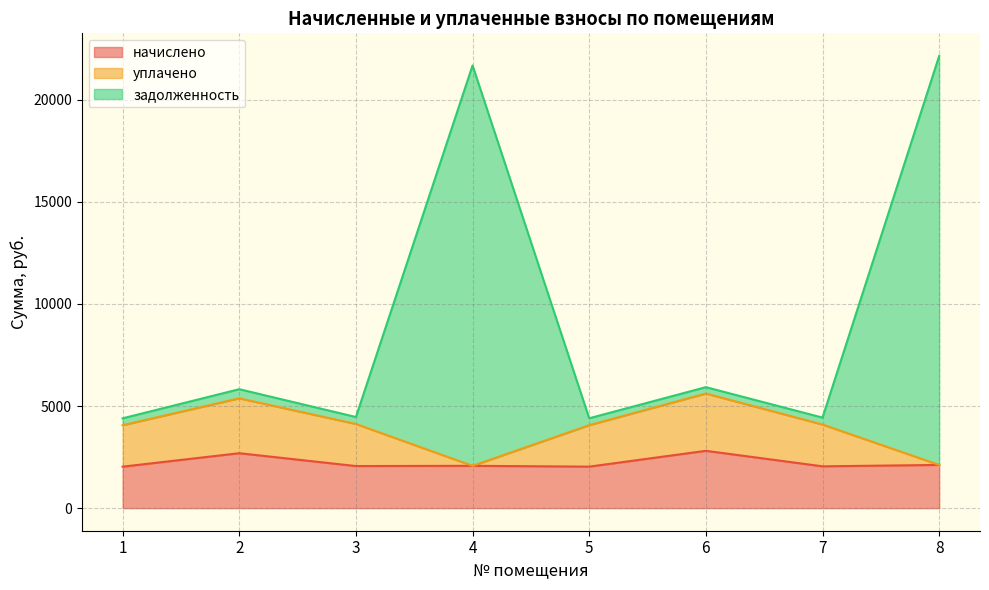

Rank the categories by начислено value from highest to lowest.

6, 2, 8, 4, 3, 7, 5, 1